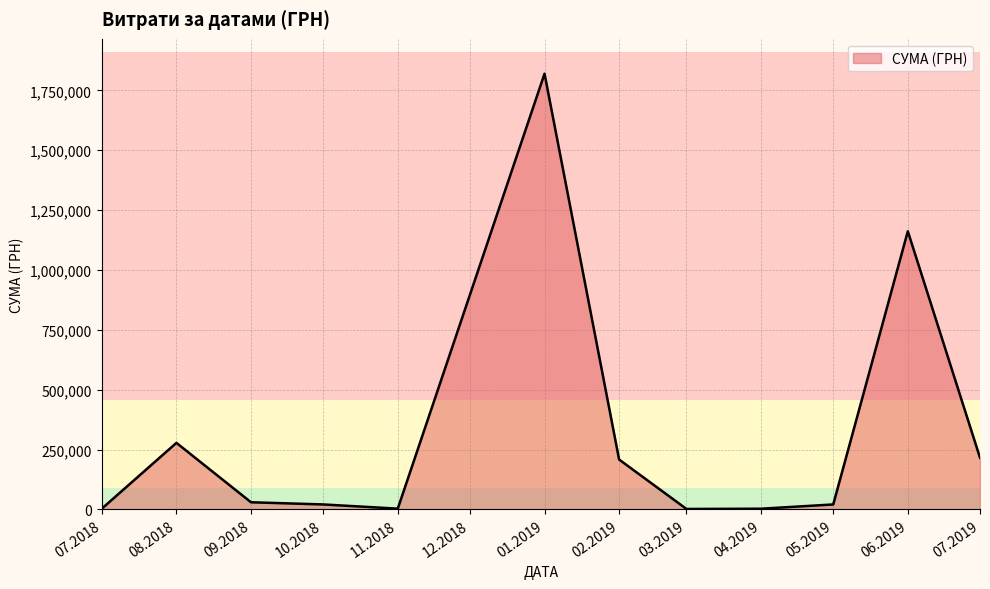

Where is the first local maximum?

08.2018